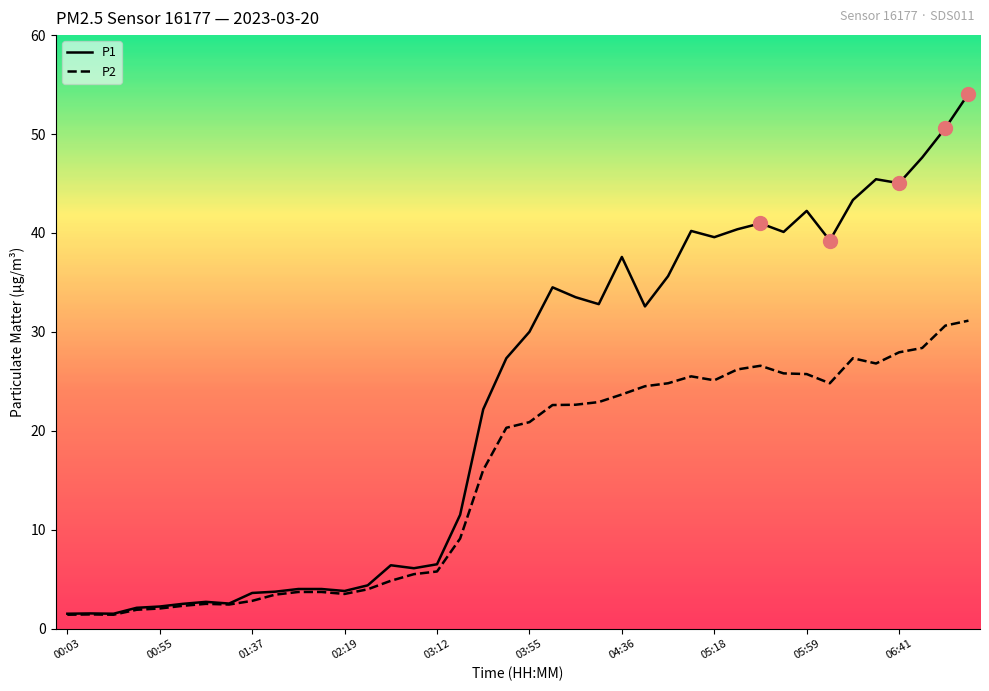

In P2, how many points are lower than both neighbors (excluding endpoints)?

6